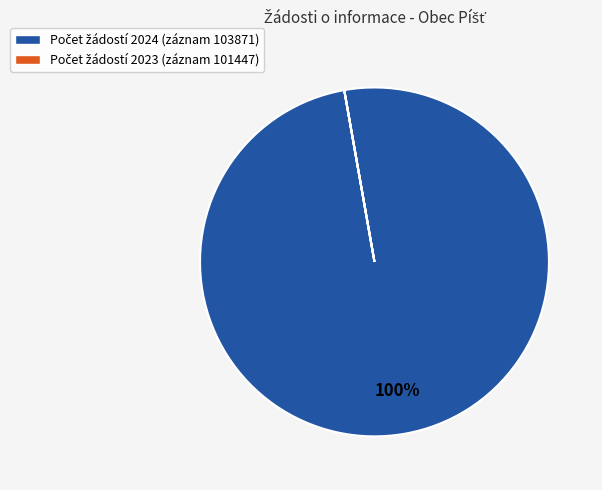

To the nearest percent, what is the difference between the largest and smallest slice percentages?

100%